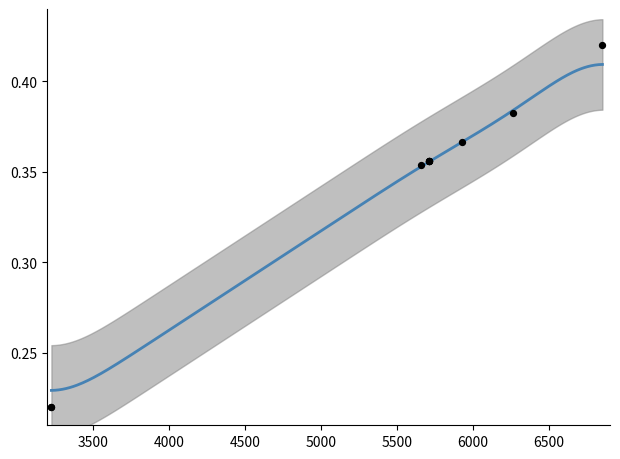

What is the change in value from 3224 to 5709?

+0.1